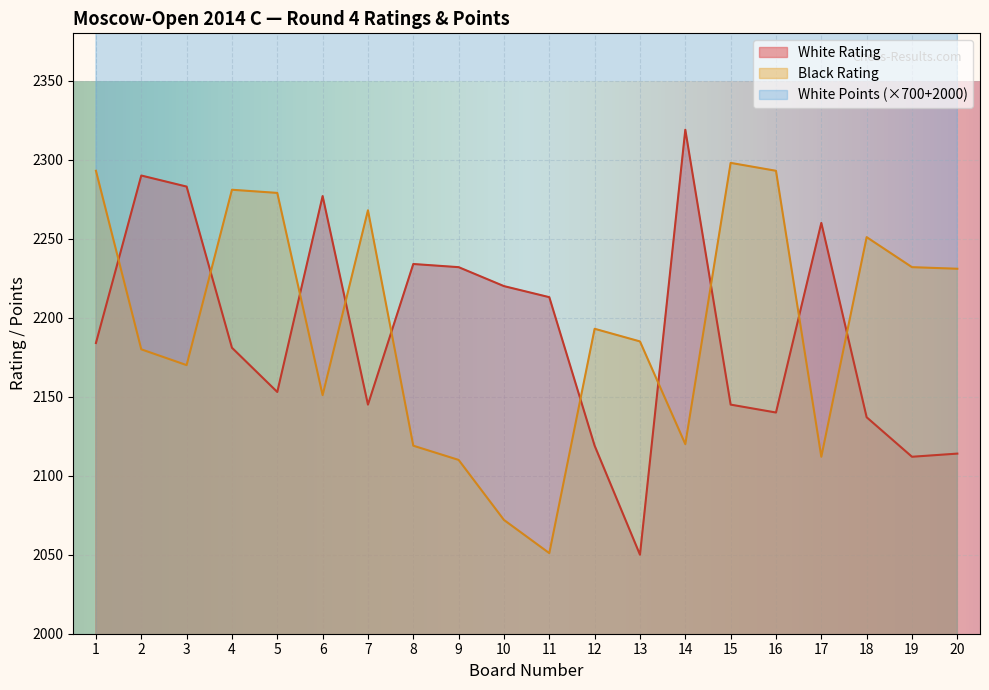

Which series has the widest spread of values?

White Points